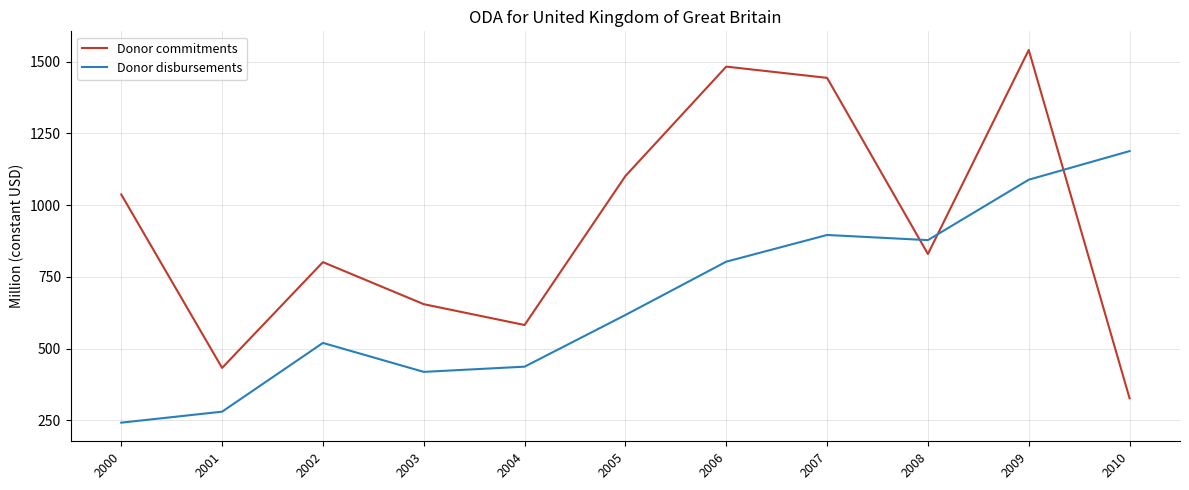

Which series has the widest spread of values?

Donor commitments